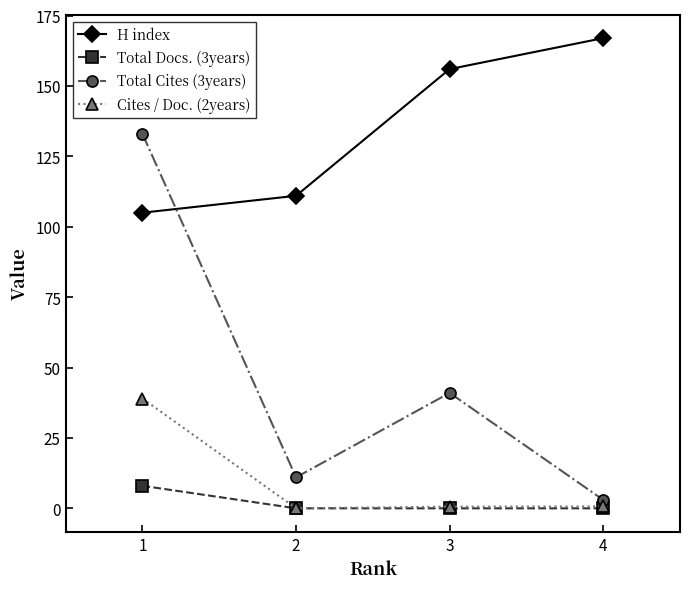

Between which two adjacent categories do H index and Total Cites (3years) first intersect?

1 and 2